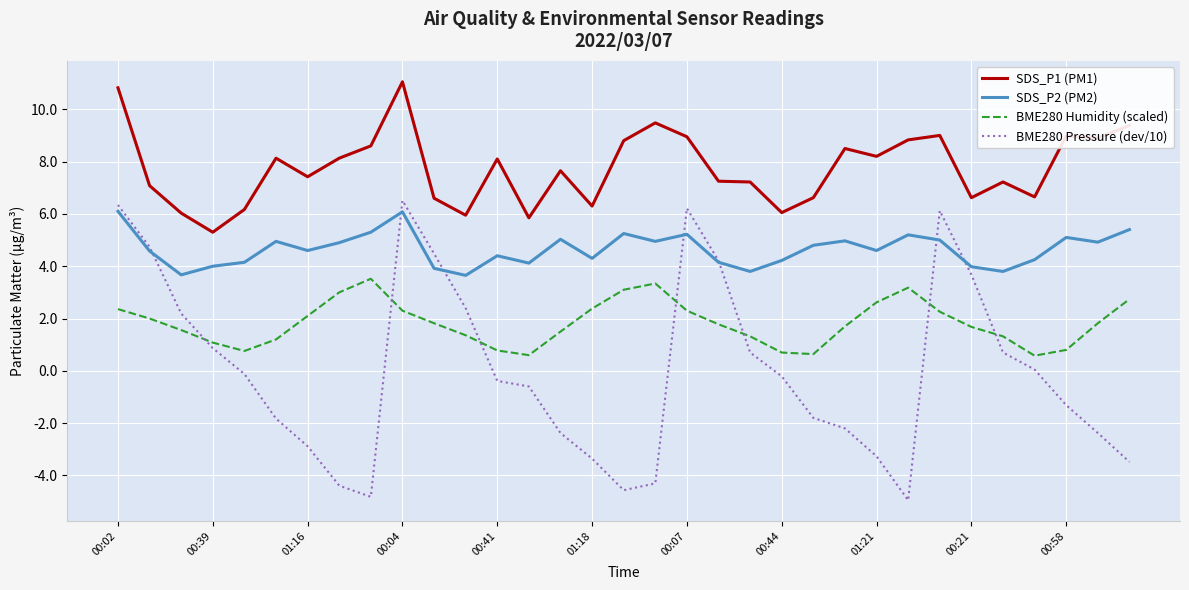

What is the sum of all SDS_P1 (PM1) values?

255.8